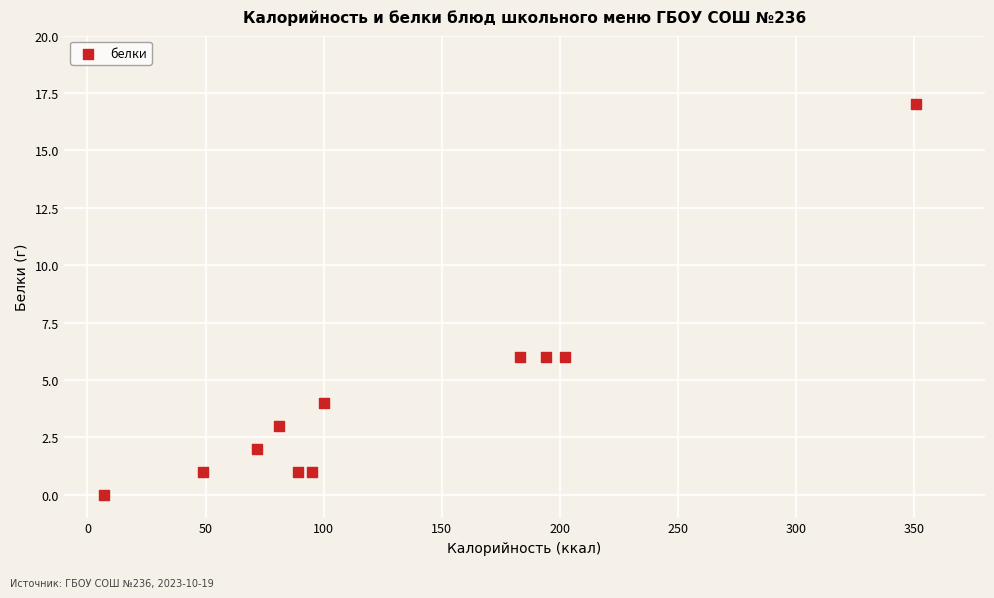

What is the range of X values (max minus min)?

344